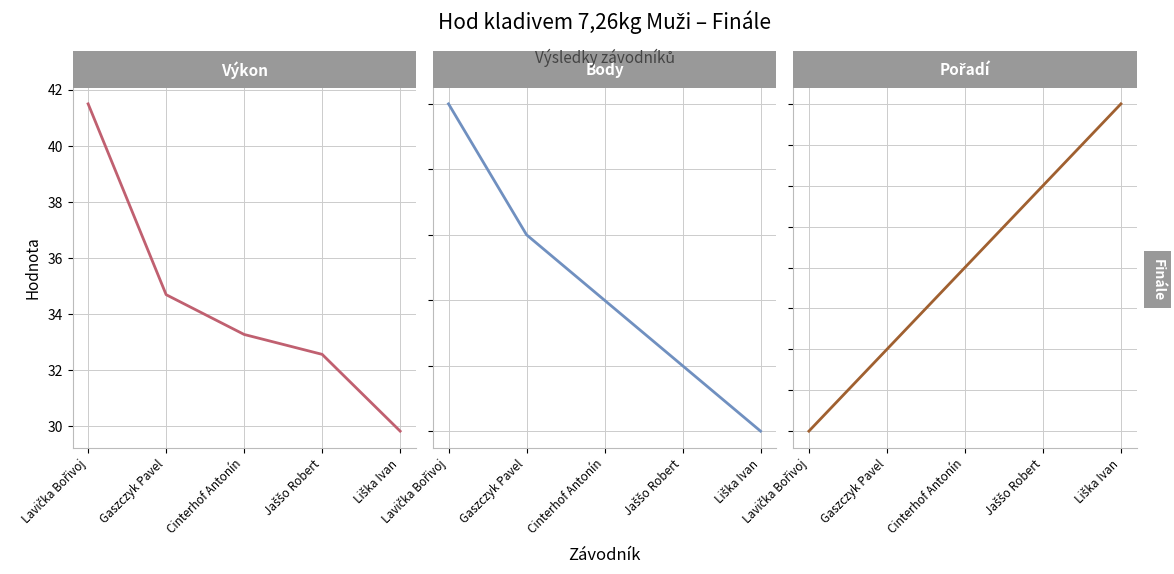

List the series in order of their overall mean, lowest first.

Pořadí, Body, Výkon